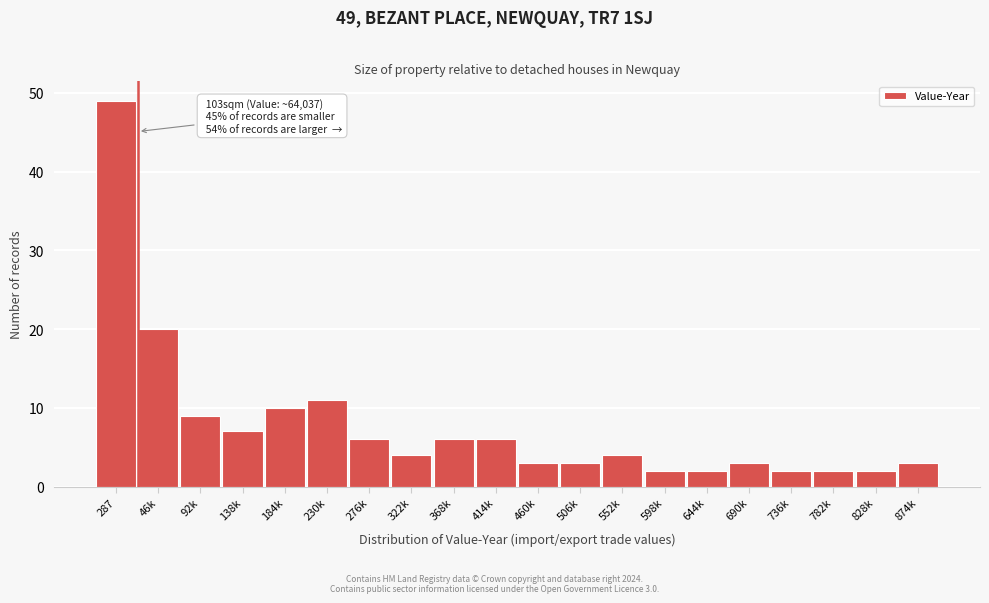

Reading left to right, list all the values displayed in this chart.

49	20	9	7	10	11	6	4	6	6	3	3	4	2	2	3	2	2	2	3